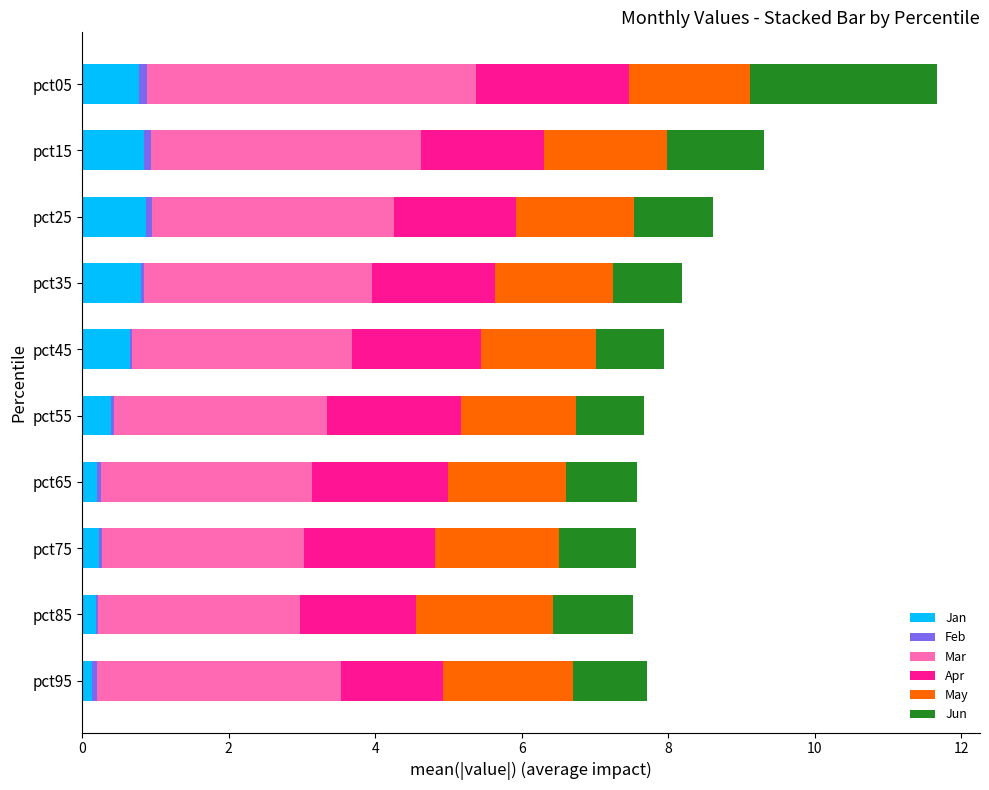

What is the highest value of the Jan series?

0.9